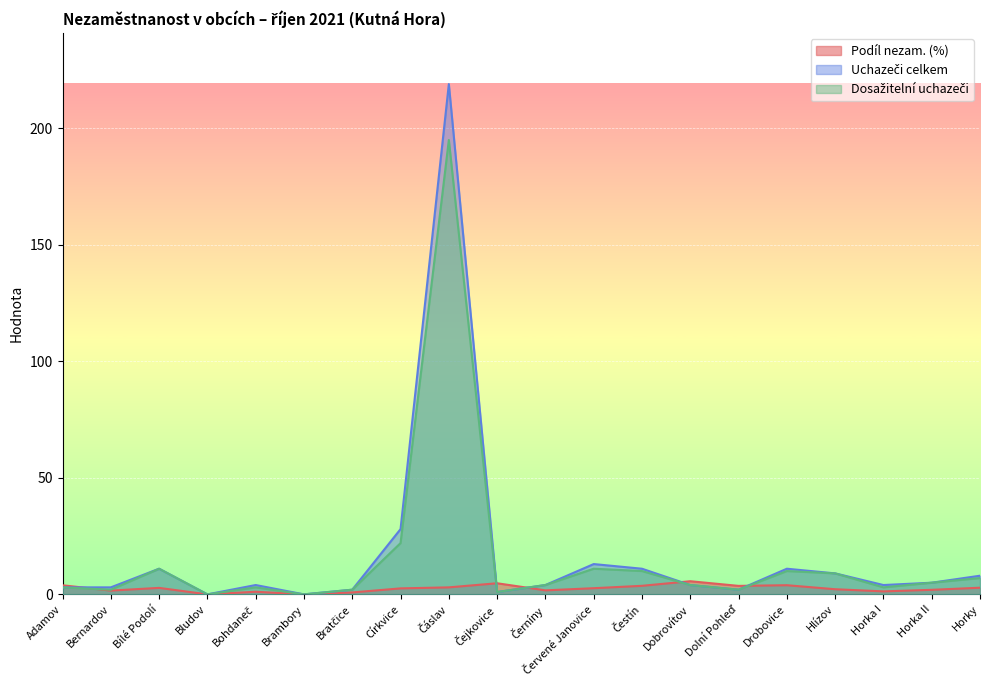

True or false: Dosažitelní uchazeči has more than 1 interior local peaks.

True